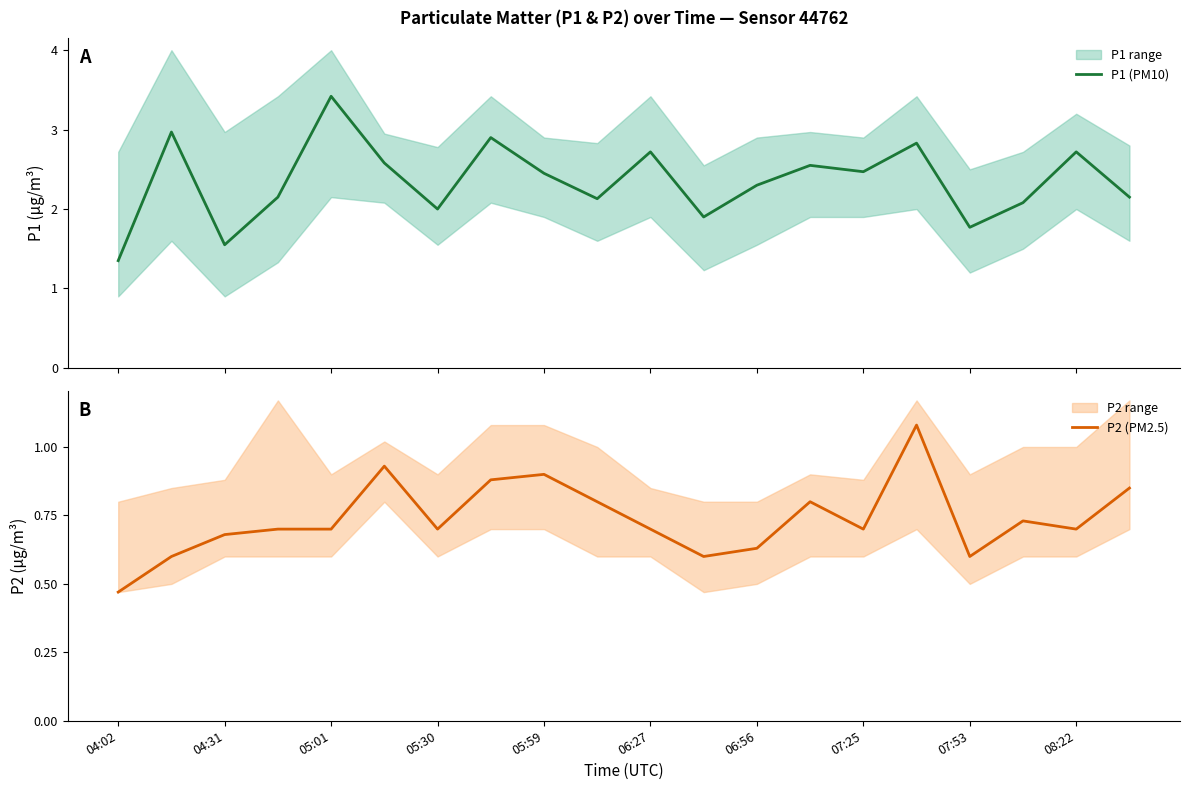

Reading left to right, what are all the values shown in this chart?

P1 (PM10): 1.4	3.0	1.6	2.1	3.4	2.6	2.0	2.9	2.5	2.1	2.7	1.9	2.3	2.5	2.5	2.8	1.8	2.1	2.7	2.1
P2 (PM2.5): 0.5	0.6	0.7	0.7	0.7	0.9	0.7	0.9	0.9	0.8	0.7	0.6	0.6	0.8	0.7	1.1	0.6	0.7	0.7	0.8